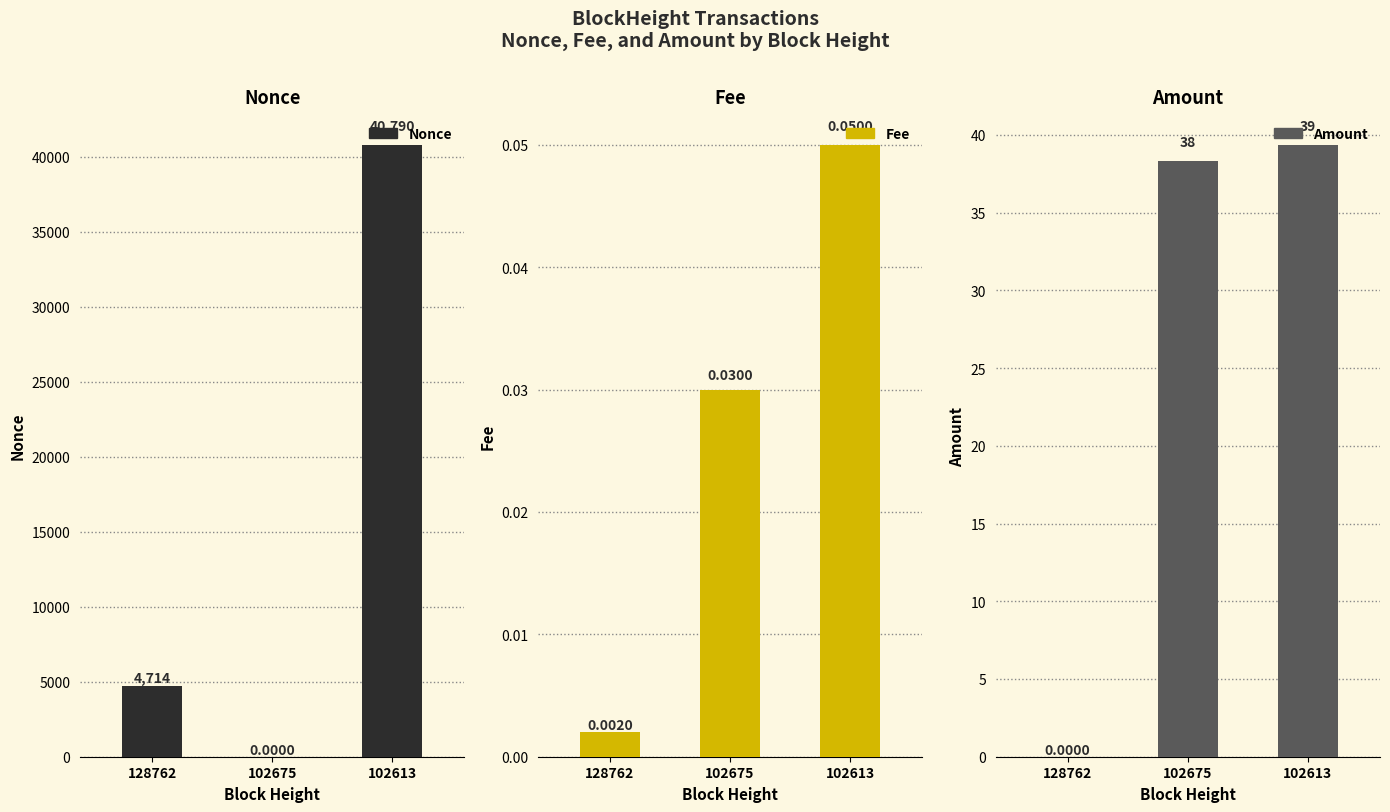

How many data points in Amount are above 38?

2